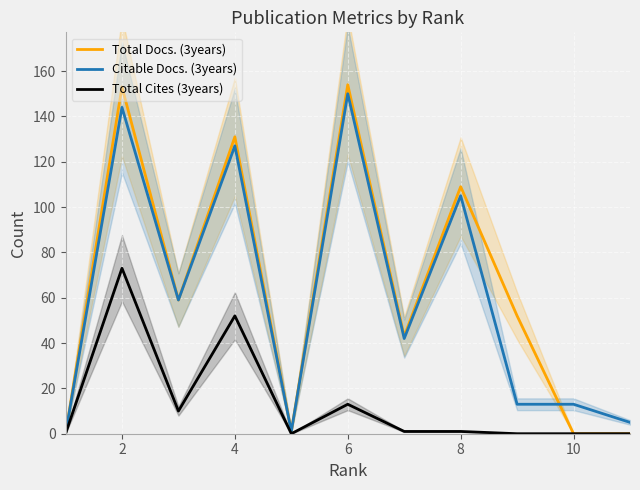

Is the value of Total Docs. (3years) at 8 greater than the value of Citable Docs. (3years) at 6?

No